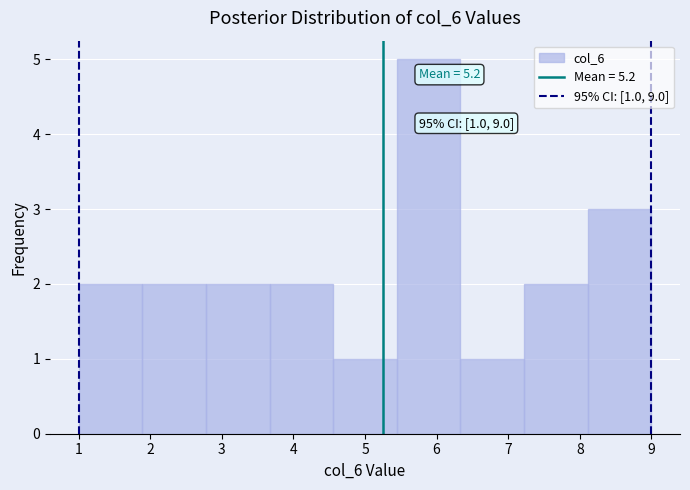

Over which range of the x-axis is the bar tallest?

5.4 to 6.3